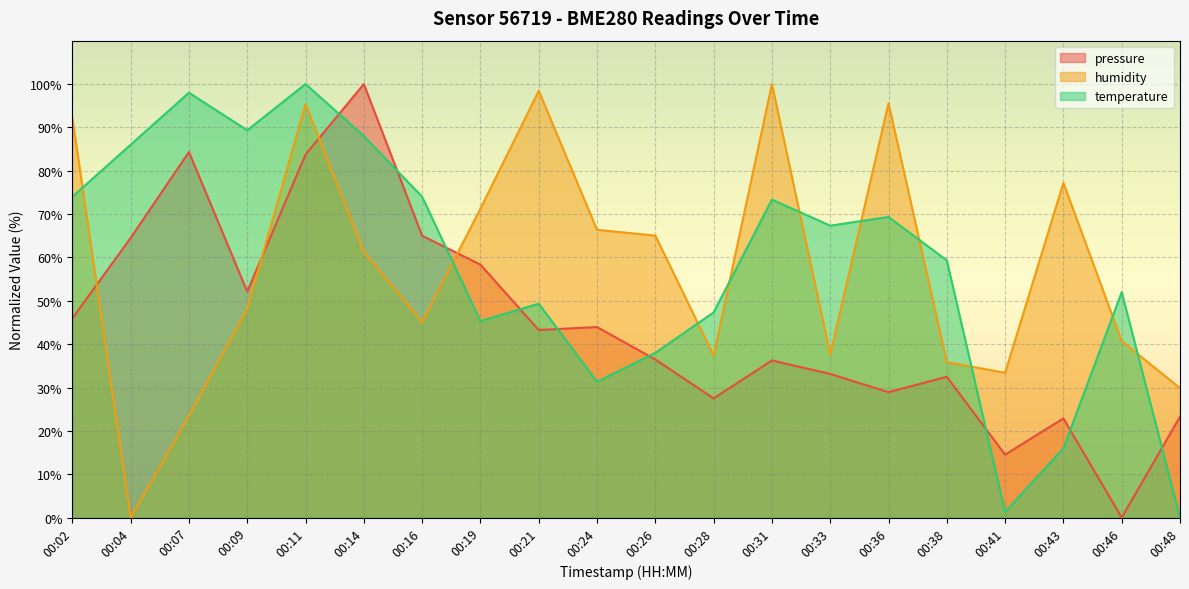

Is it true that humidity equals 92.3 at 00:02?

True